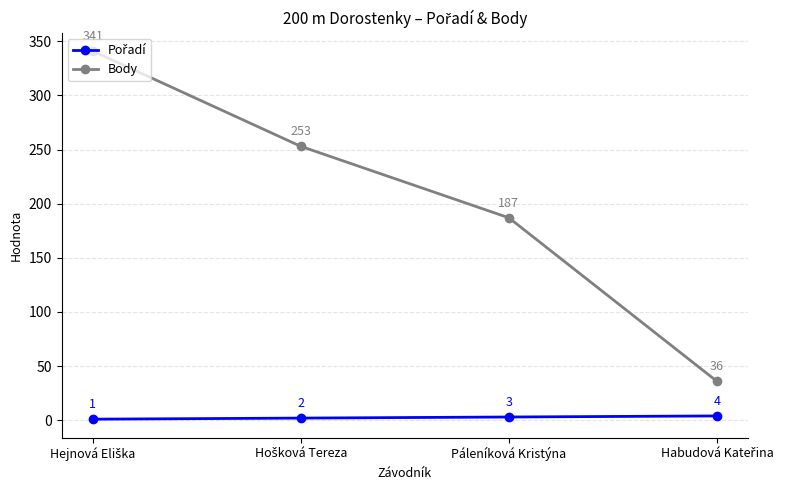

What is the maximum value shown in the chart?

341